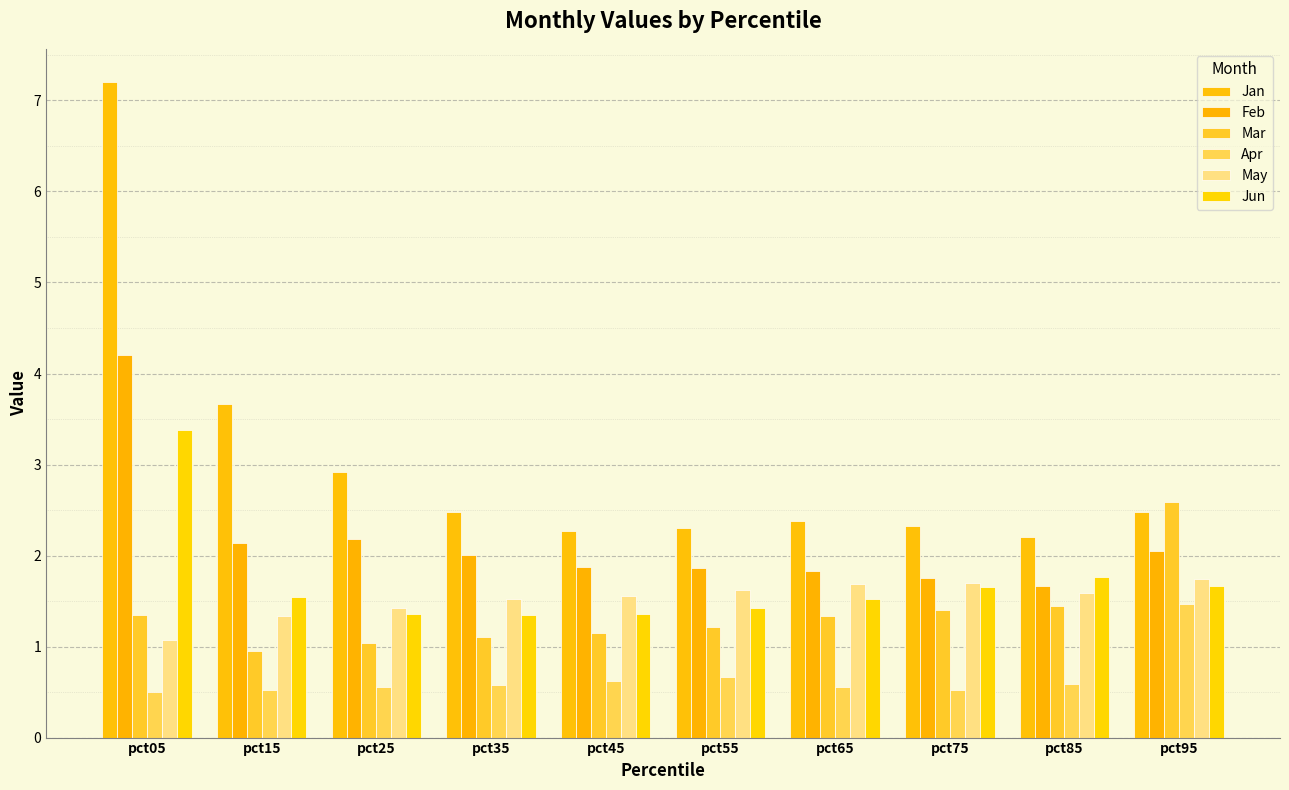

What is the average value of the Jun series?

1.7